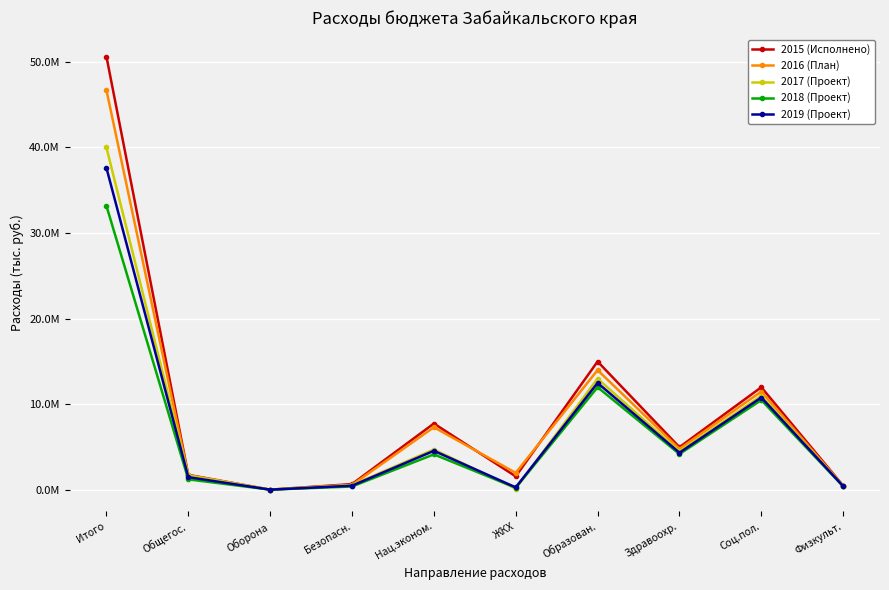

Reading left to right, transcribe all the data shown in this chart.

2015 (Исполнено): 50621032.9	1764359.3	38718.7	688988.7	7760021.9	1591921.0	15000000.0	5000000.0	12000000.0	500000.0
2016 (План): 46700866.5	1706378.8	38261.4	585815.7	7325942.5	2002151.5	14000000.0	4800000.0	11500000.0	480000.0
2017 (Проект): 40001501.7	1694938.0	38099.1	571319.2	4724127.2	165619.6	13000000.0	4500000.0	11000000.0	450000.0
2018 (Проект): 33181688.5	1240568.5	38099.1	408417.2	4158677.2	265330.9	12000000.0	4200000.0	10500000.0	420000.0
2019 (Проект): 37616227.4	1498151.1	38099.1	498724.7	4570977.0	306765.1	12500000.0	4350000.0	10800000.0	440000.0